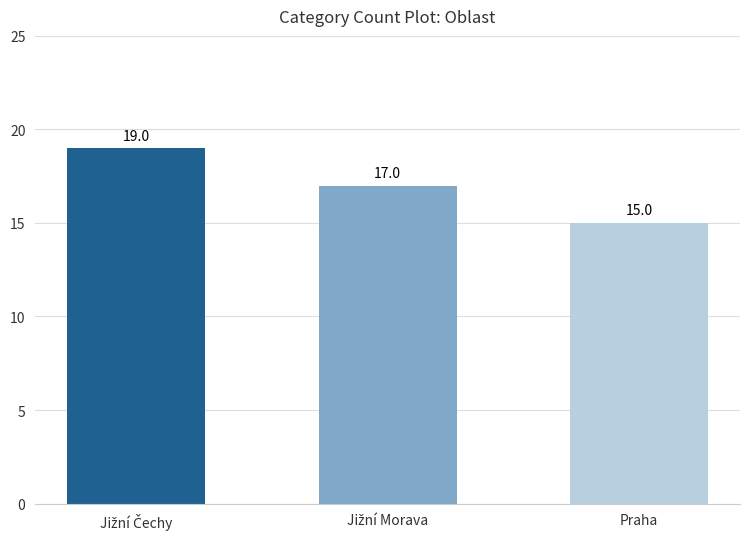

Does the chart contain stacked bars?

No